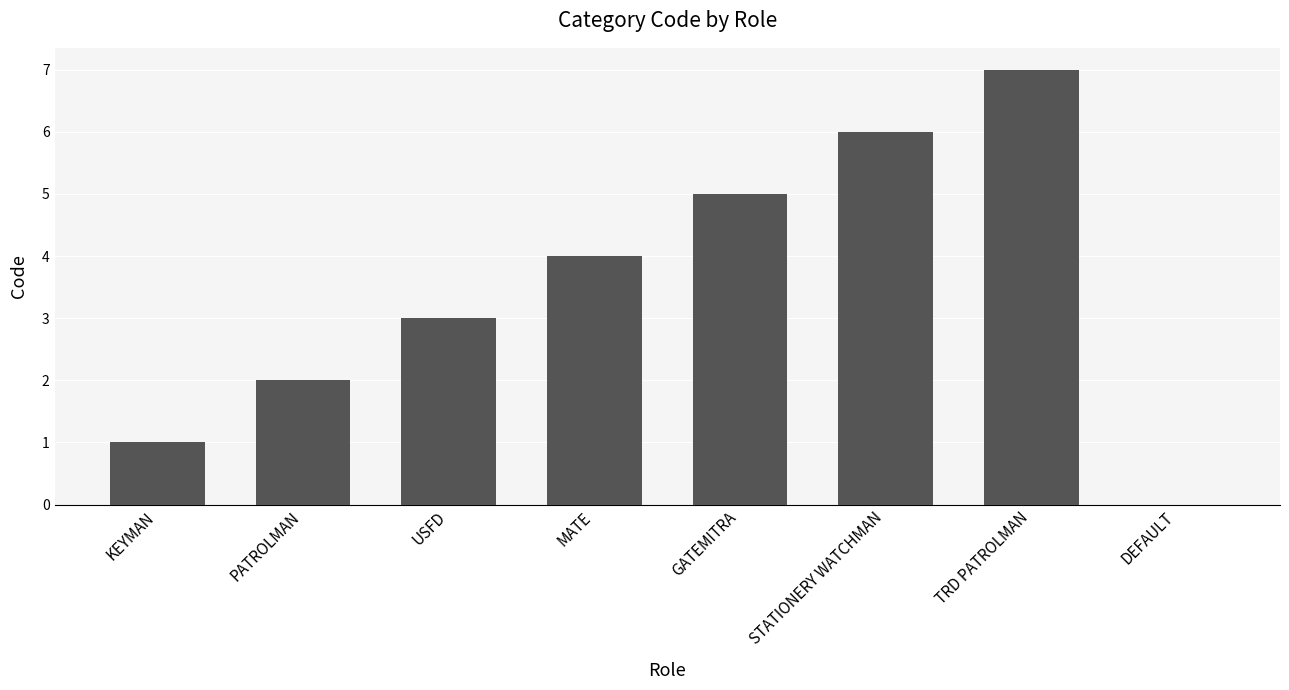

What is the sum of all values?

28